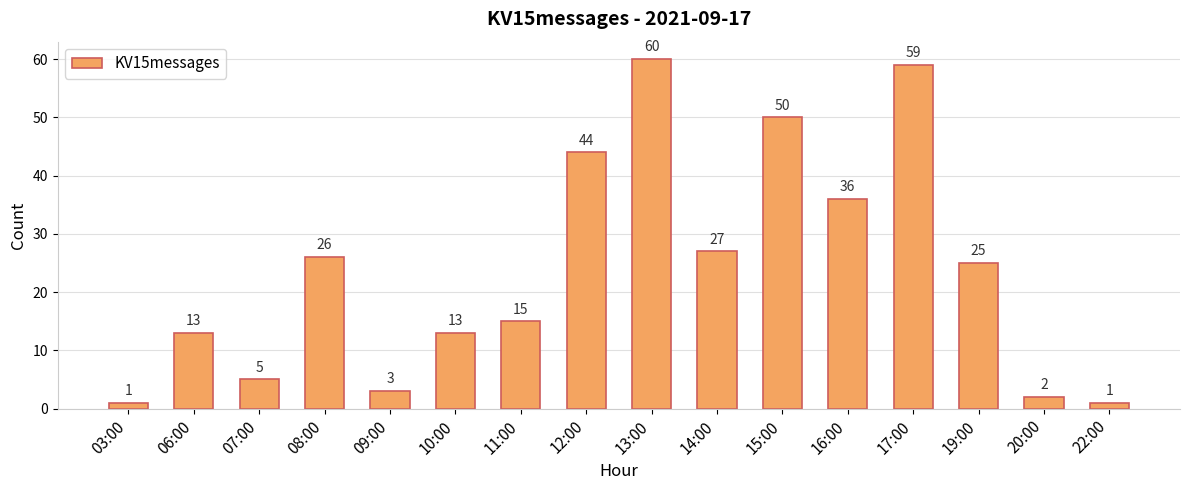

The chart shows a value of 60 at 13:00. True or false?

True